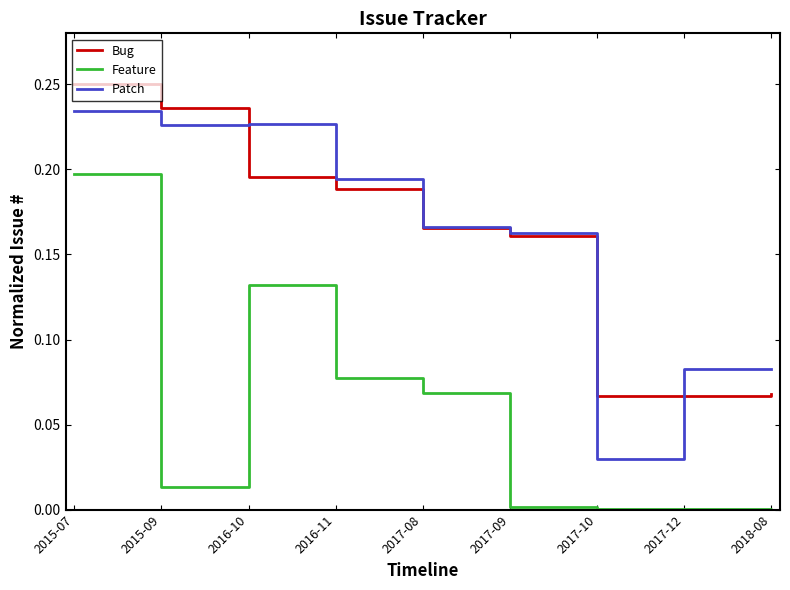

Is it true that Patch equals 0.2 at 2017-09?

True